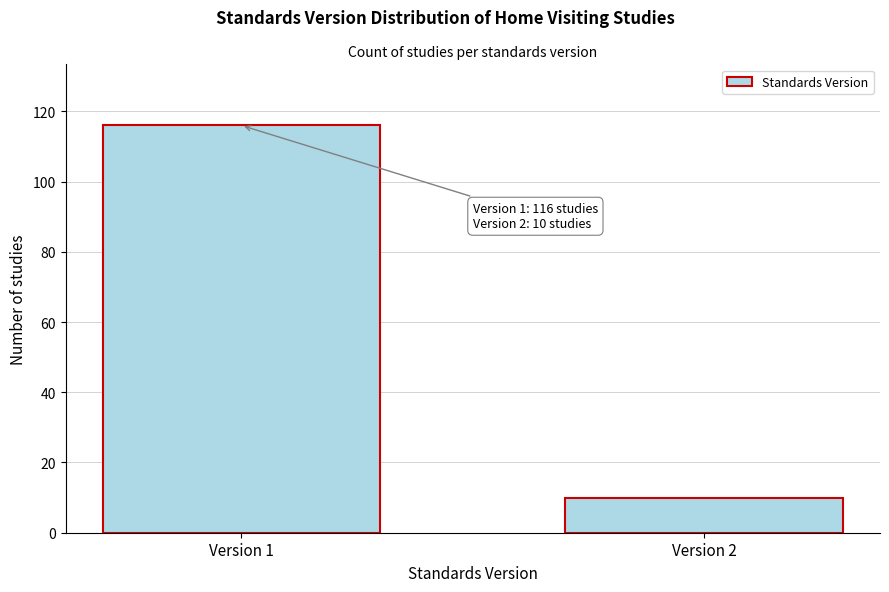

Reading left to right, list all the values displayed in this chart.

Version 1=116	Version 2=10